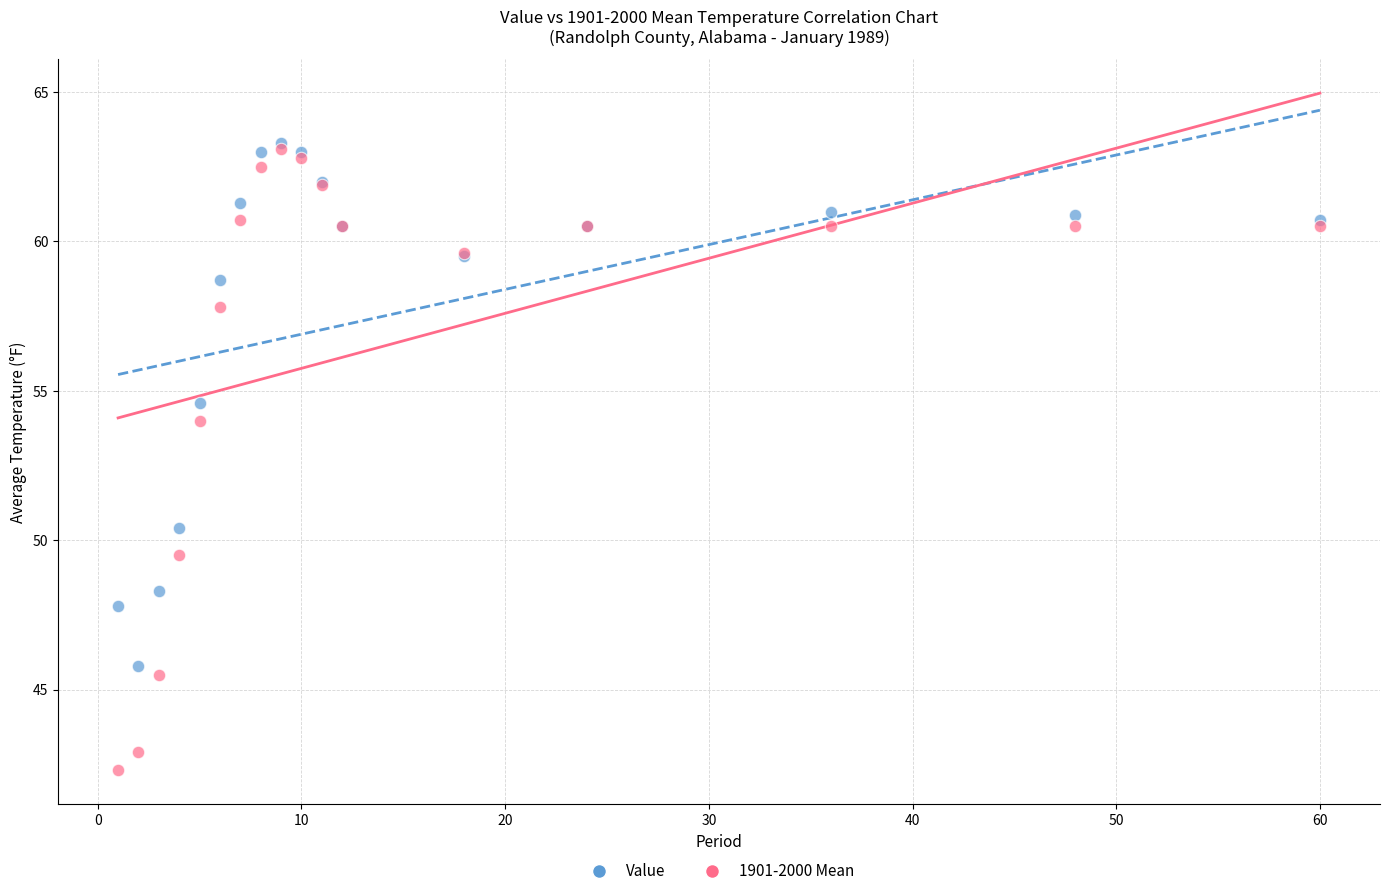

Which series has the widest spread of Y values?

1901-2000 Mean